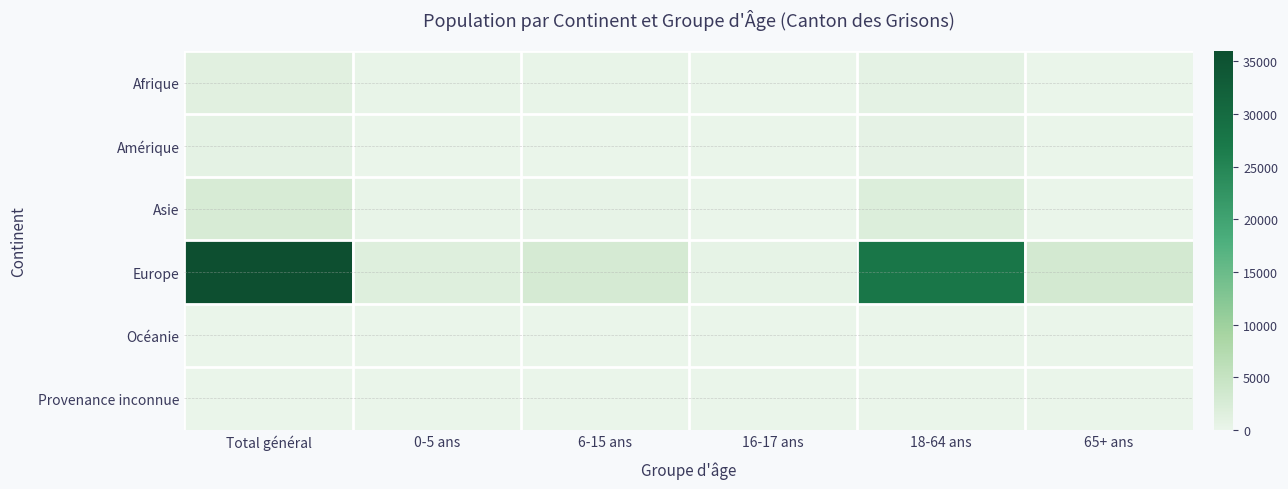

How many distinct data groups are displayed?

6